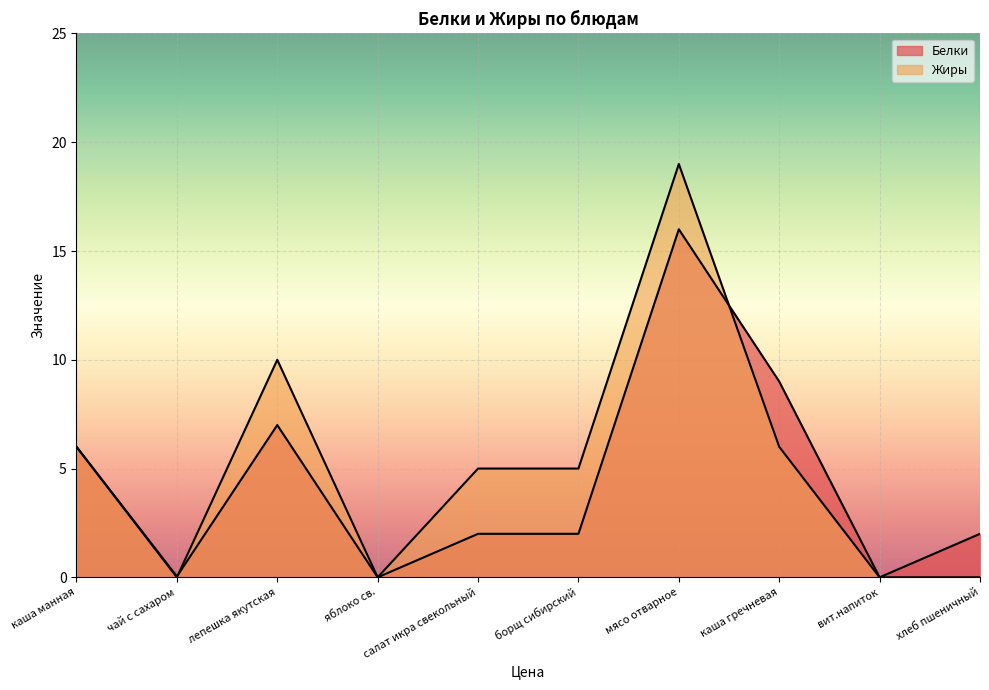

Rank the series by their maximum value, from lowest to highest.

Белки, Жиры